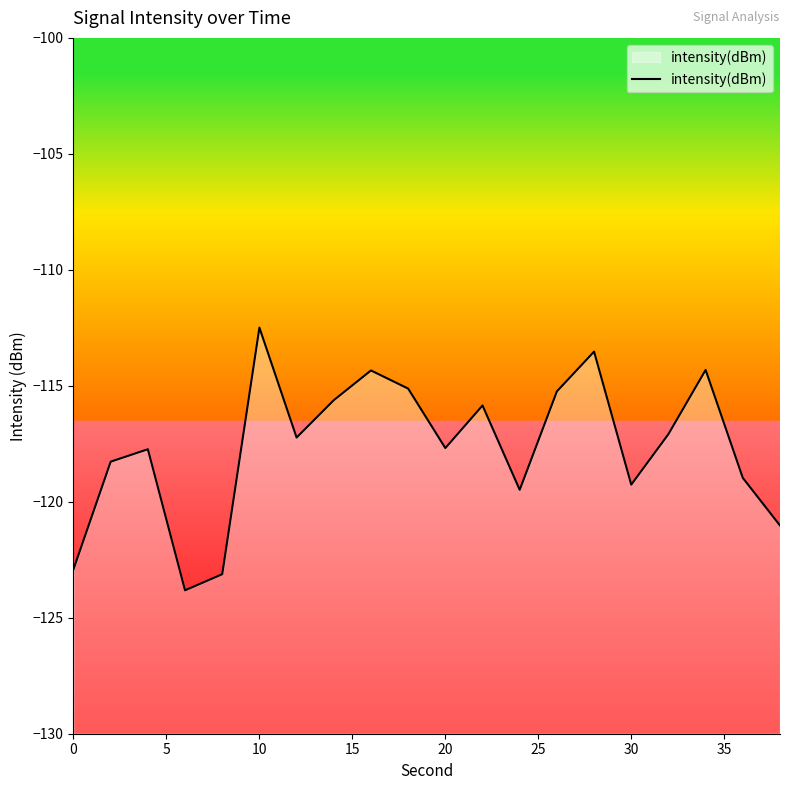

What is the smallest value displayed?

-123.8